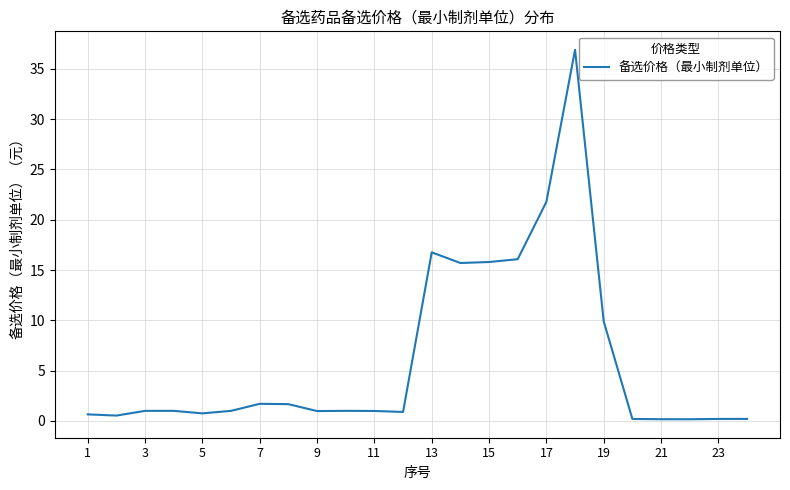

What is the difference between the maximum and minimum values?

36.7